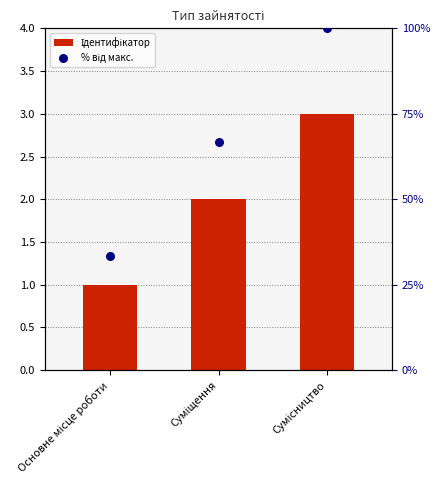

Is the value of % від макс. at Суміщення greater than the value of Ідентифікатор at Суміщення?

Yes